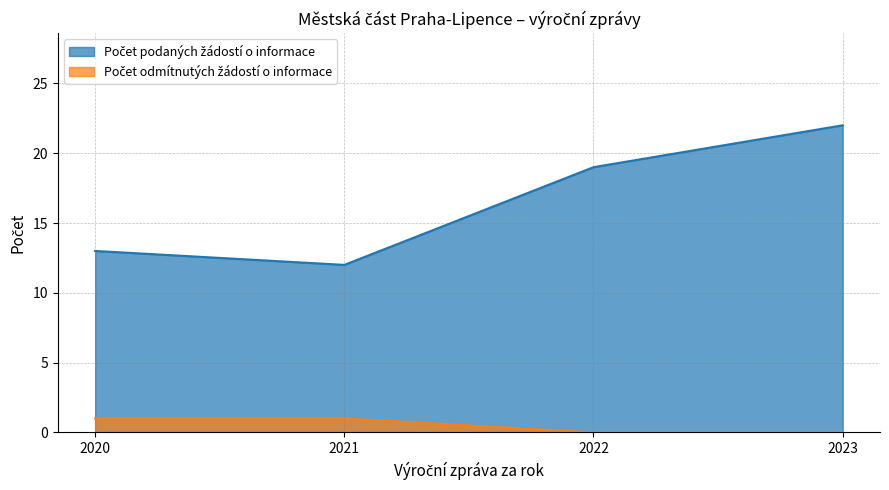

What is the value of the Počet odmítnutých žádostí o informace point at the 1st from the left?

1